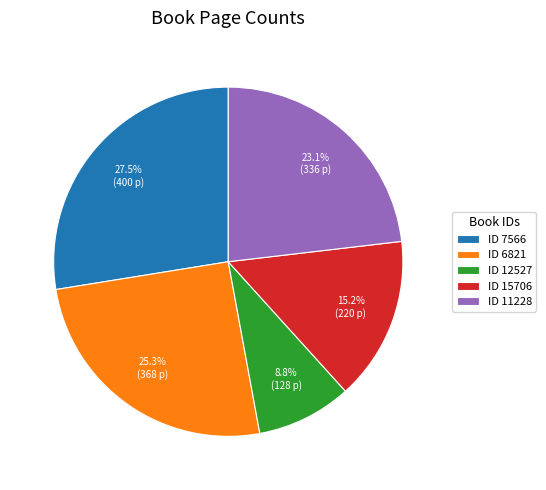

Rank the categories by value from highest to lowest.

ID 7566, ID 6821, ID 11228, ID 15706, ID 12527